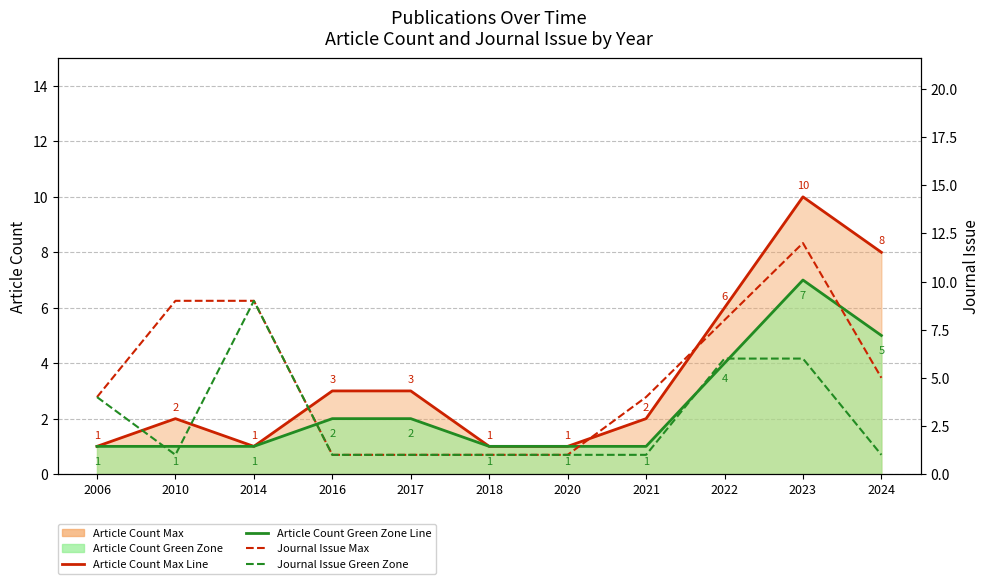

What is the value of the Journal Issue Max point at the 7th from the left?

1